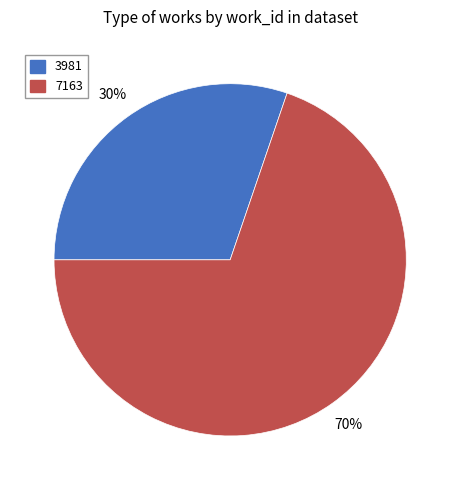

Rank the categories by value from lowest to highest.

3981, 7163